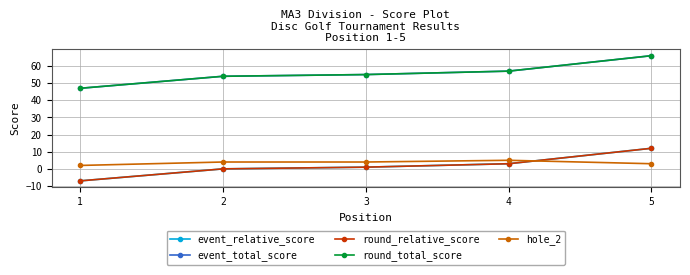

Which category has the lowest value across all series?

1